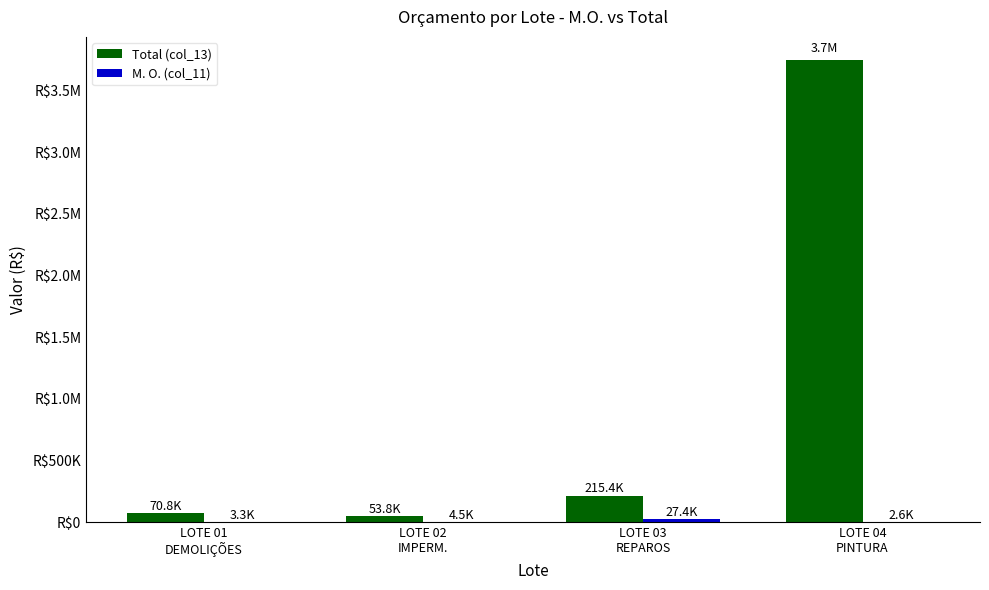

Reading left to right, list all the values displayed in this chart.

Total (col_13): LOTE 01
DEMOLIÇÕES=70818	LOTE 02
IMPERM.=53845	LOTE 03
REPAROS=215415	LOTE 04
PINTURA=3745669
M. O. (col_11): LOTE 01
DEMOLIÇÕES=3345	LOTE 02
IMPERM.=4460	LOTE 03
REPAROS=27440	LOTE 04
PINTURA=2617